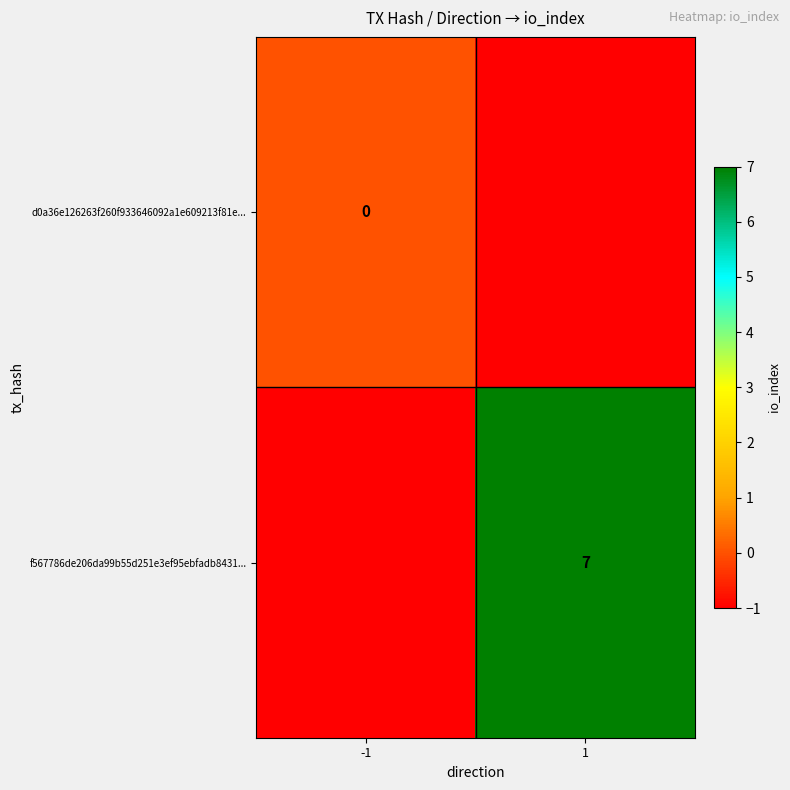

True or false: f567786de206da99b55d251e3ef95ebfadb8431... has a value of 9 at 1.

False